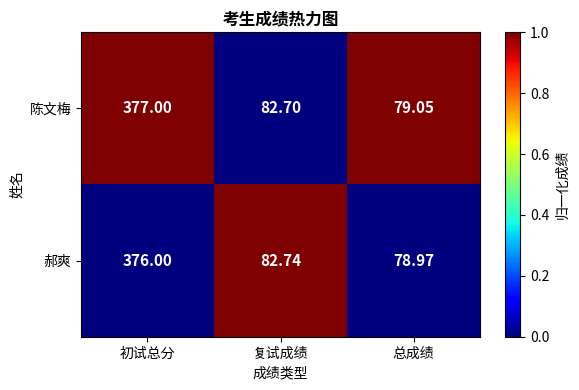

Where does the 陈文梅 series first go above 82?

初试总分